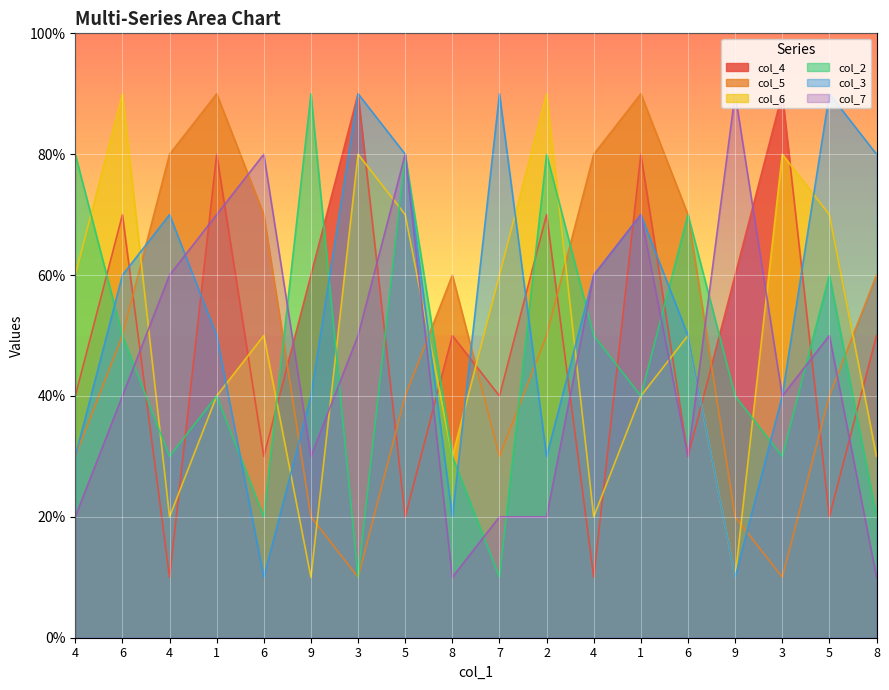

Which series has the largest range (max minus min)?

col_4